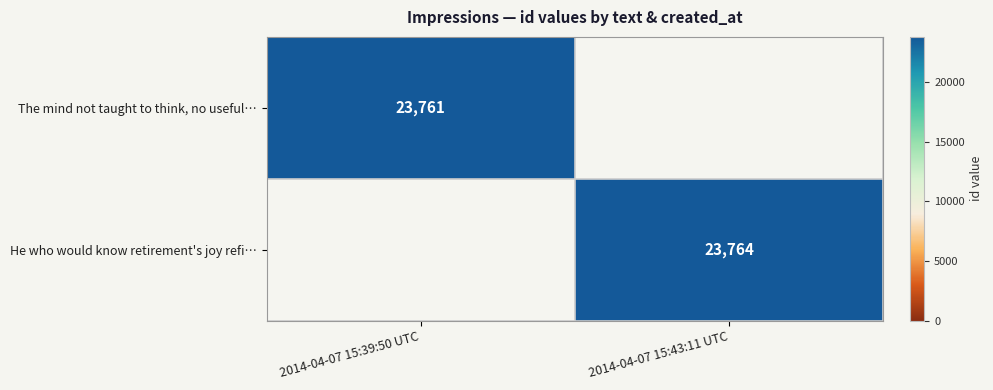

The value of The mind not taught to think, no useful… at 2014-04-07 15:39:50 UTC is 23761. True or false?

True